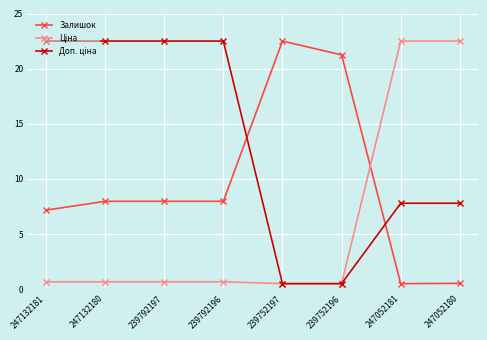

True or false: Залишок has a value of 37.8 at 239752197.

False